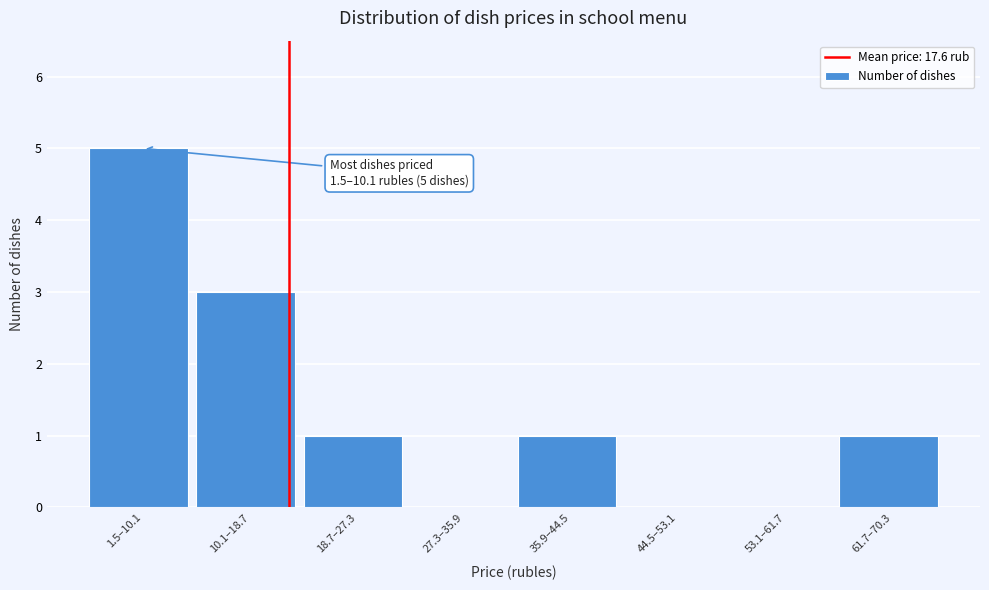

Reading right to left, transcribe all the data shown in this chart.

61.7–70.3=1	53.1–61.7=0	44.5–53.1=0	35.9–44.5=1	27.3–35.9=0	18.7–27.3=1	10.1–18.7=3	1.5–10.1=5